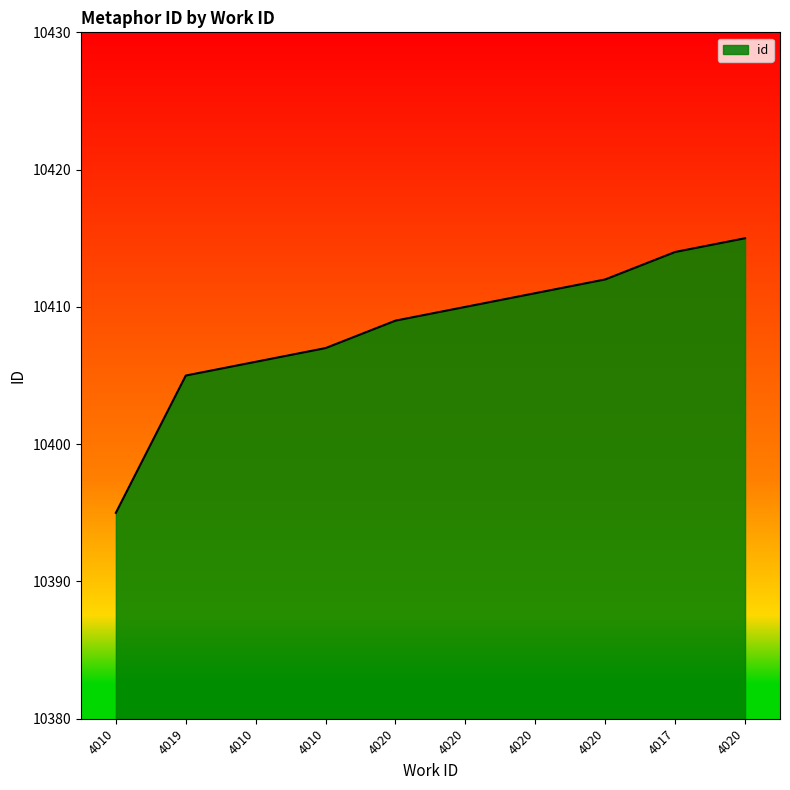

What is the difference between the values at 4019 and 4010?

2